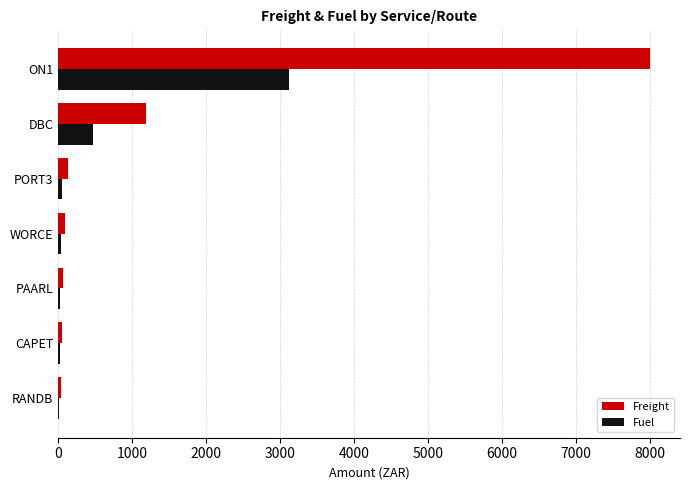

At which category is the sum across all series the highest?

ON1